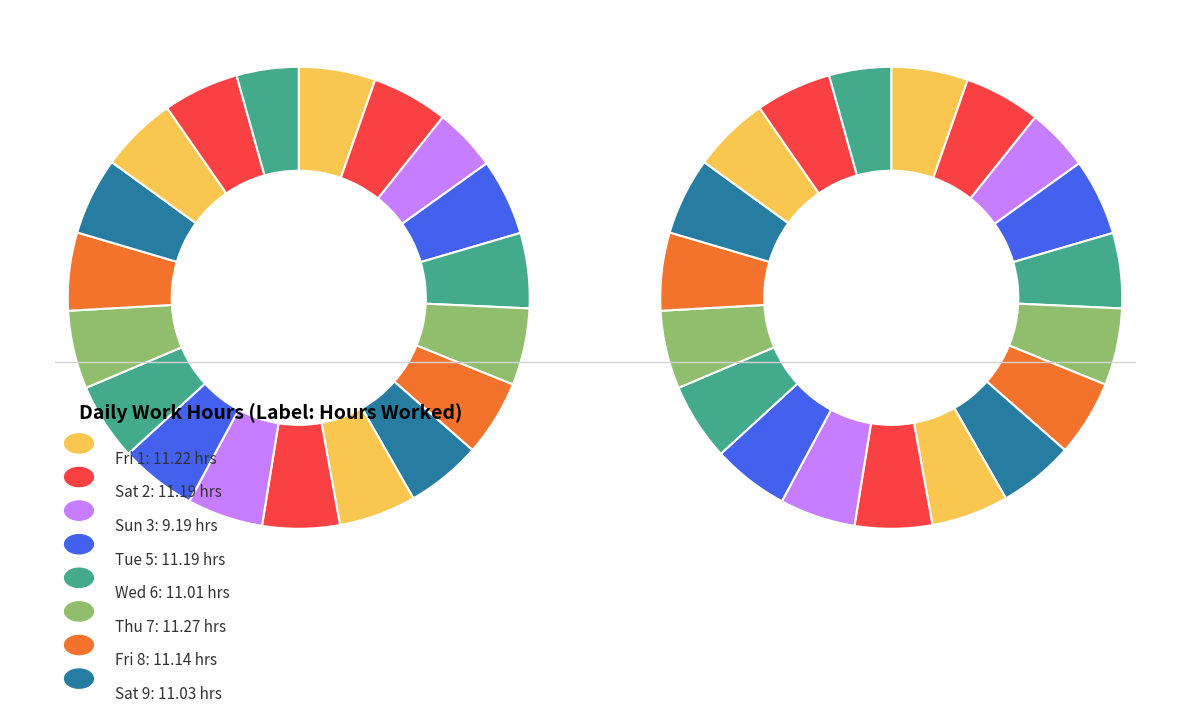

How many slices are in this pie chart?

19